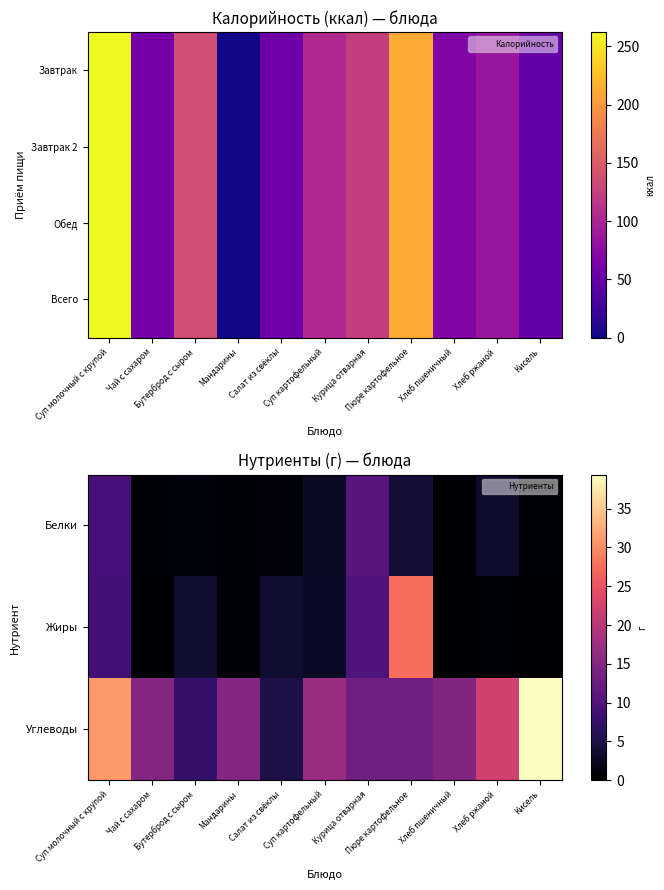

Which category has the lowest value across all series?

Кисель